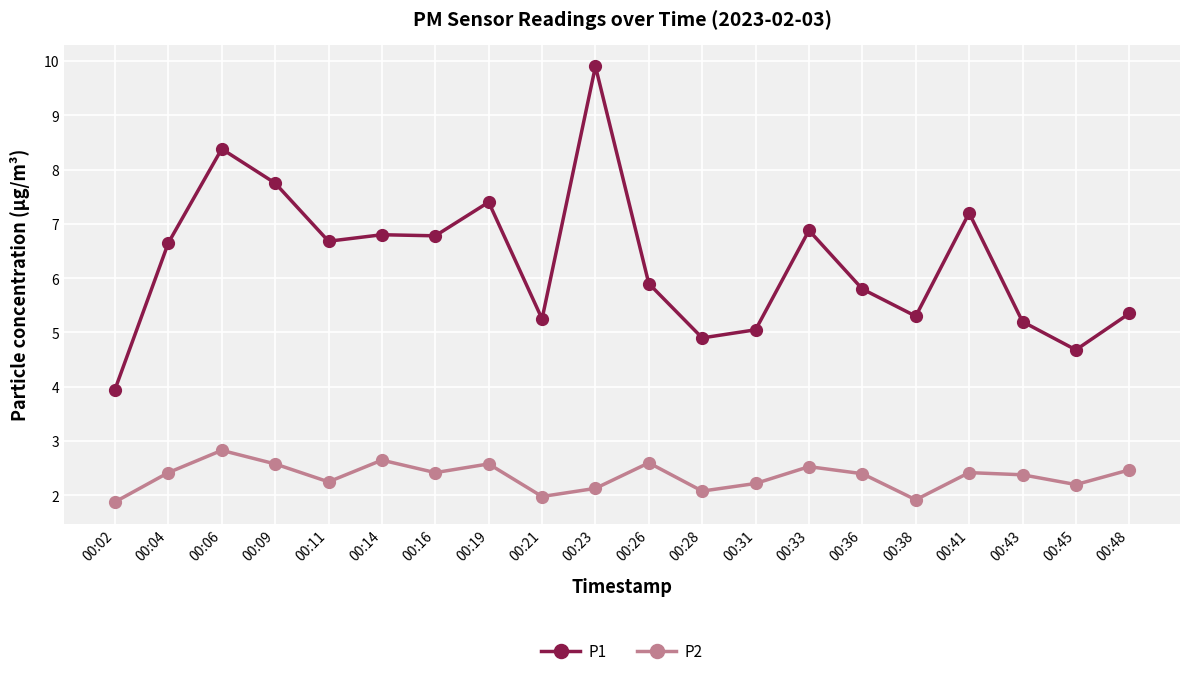

What is the sum of the P2 values at 00:09 and 00:02?

4.5